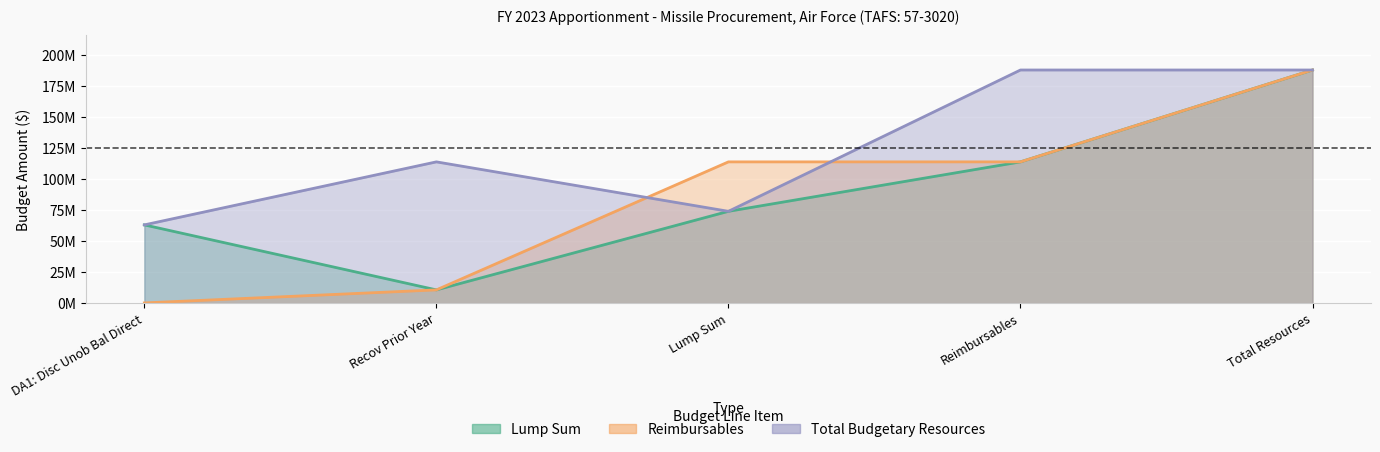

At which label does Lump Sum first exceed 73913326?

Reimbursables